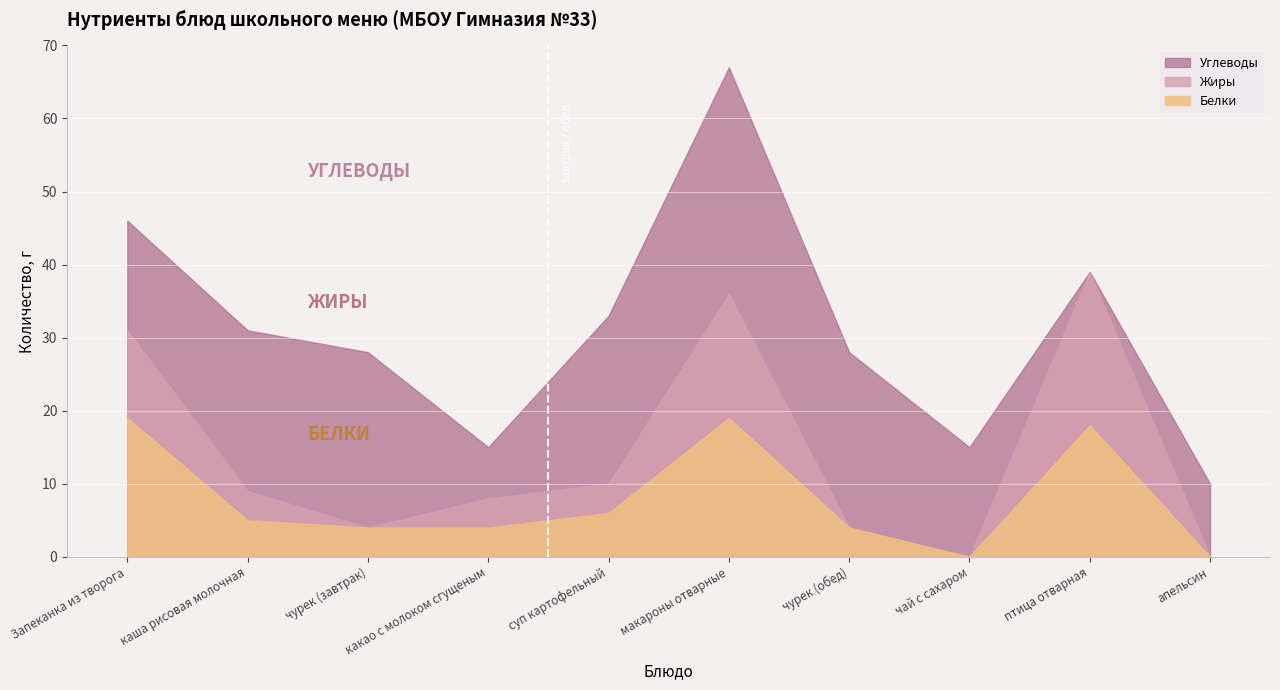

Where does the Белки series first go above 5?

Запеканка из творога